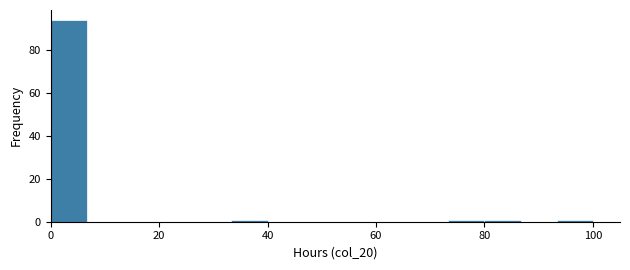

Around what value on the x-axis is the tallest bar? Give the approximate position of its centre, as read against the axis.

4